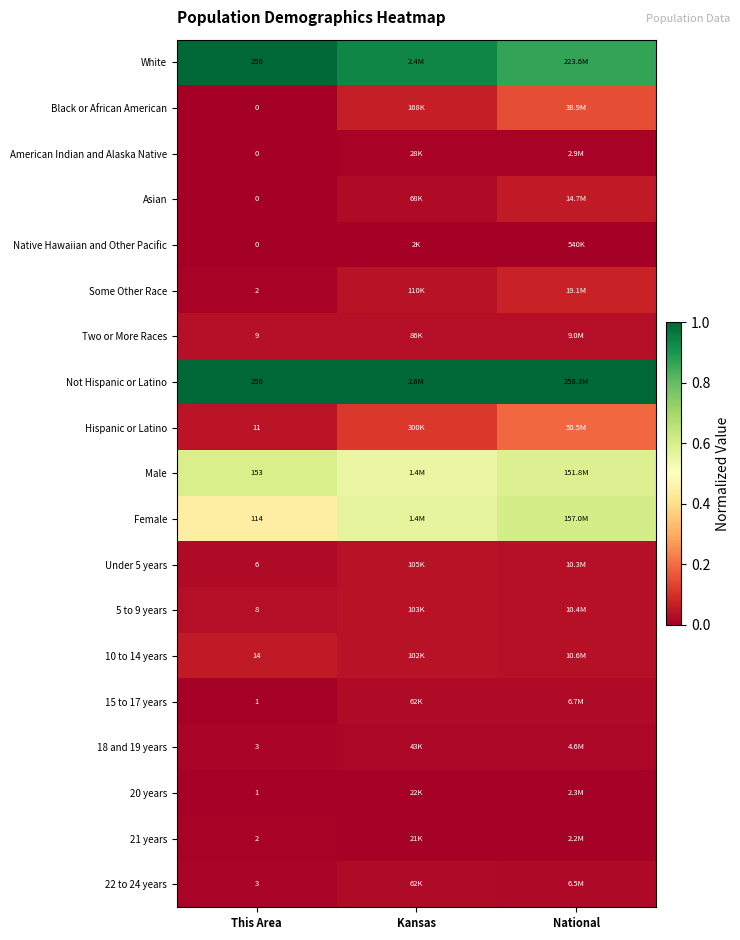

How many data points does each series have?

3